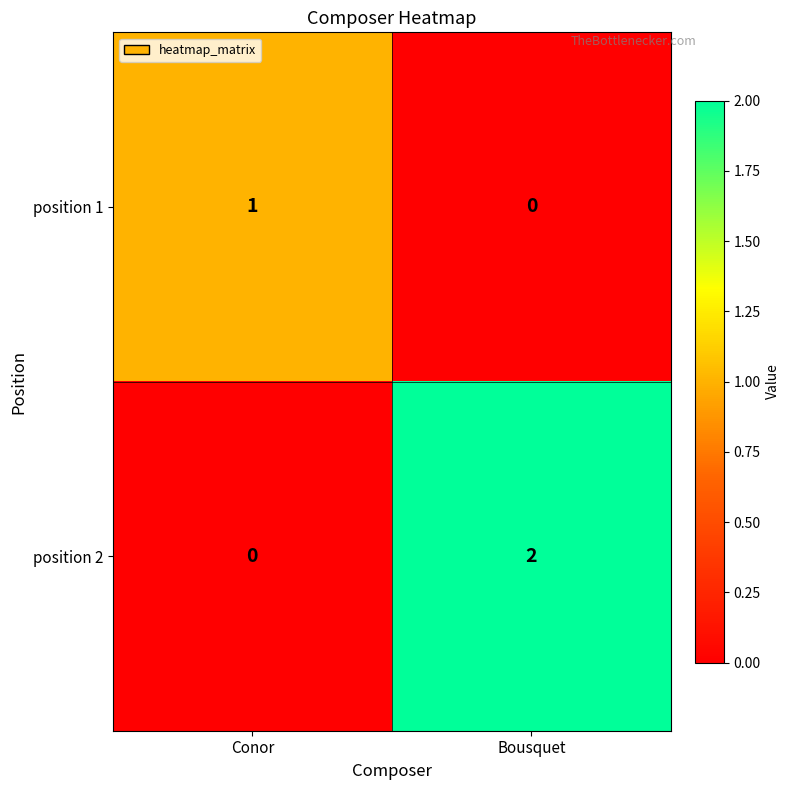

What is the difference between the highest and lowest values at Conor?

1